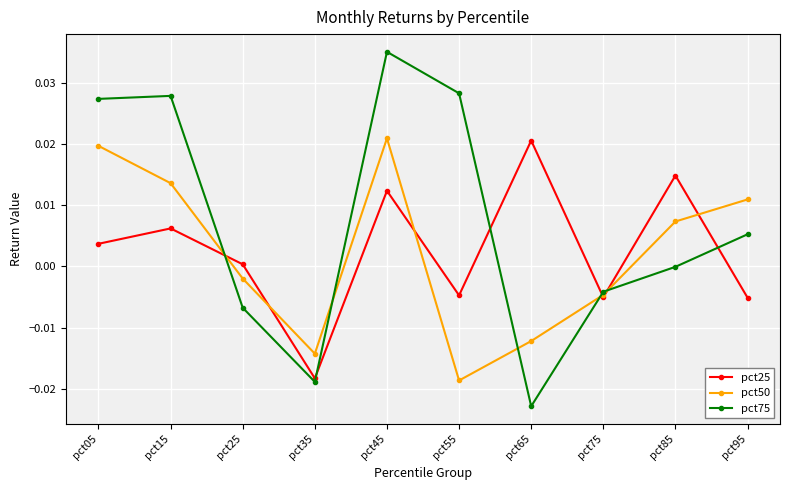

Is the value of pct75 at pct65 greater than the value of pct25 at pct55?

No